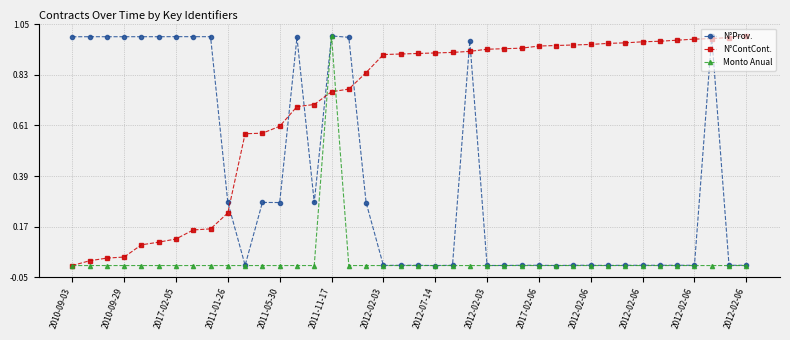

Which series has the largest total across all categories?

N°ContCont.